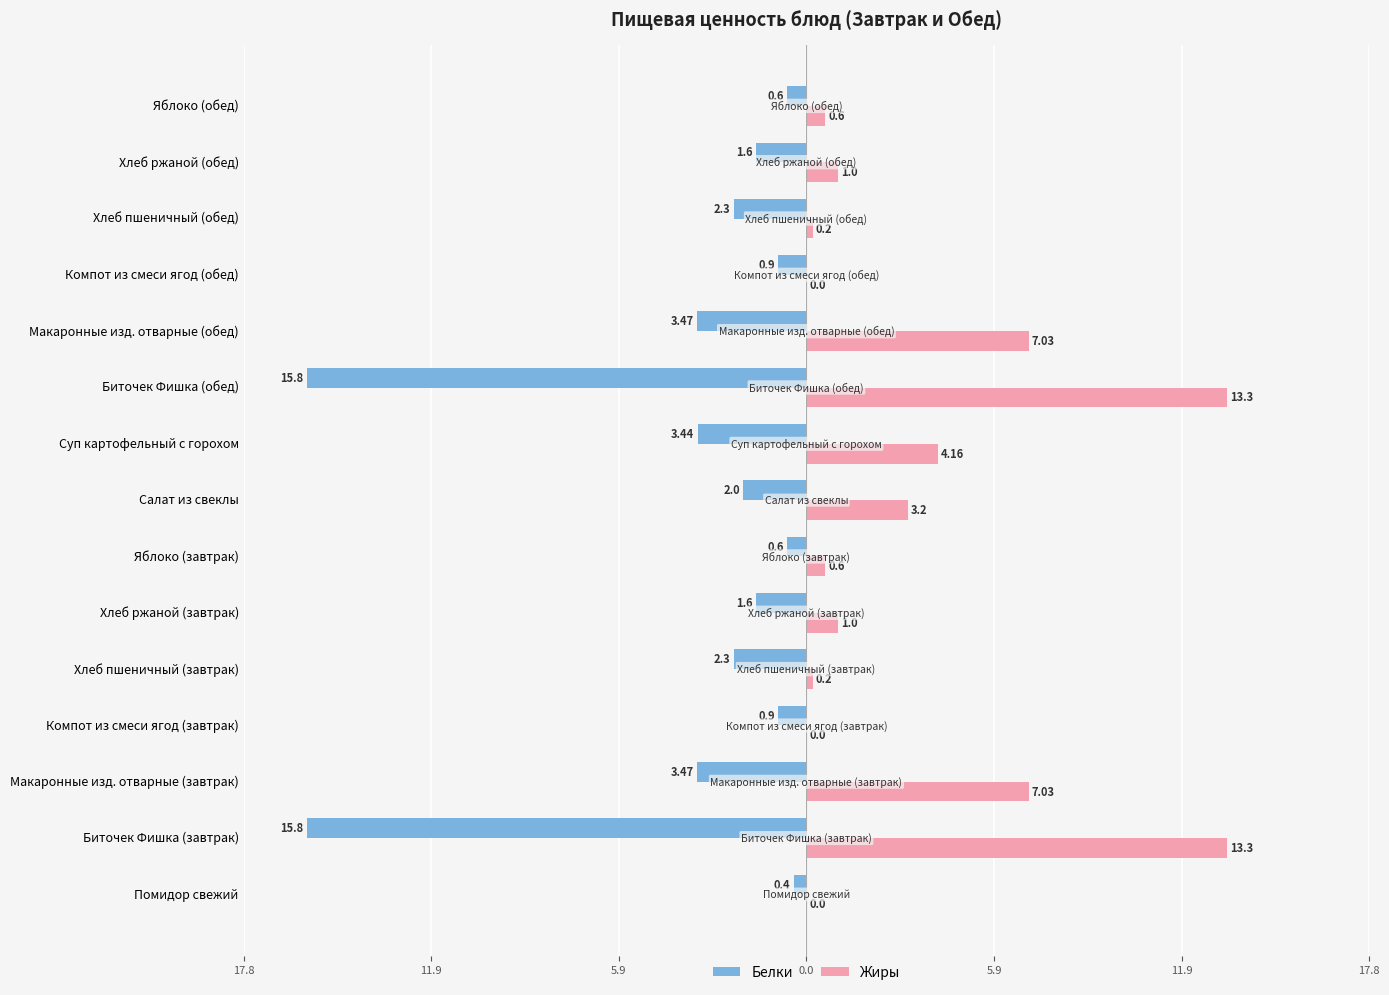

What are all the series names shown in the legend?

Белки, Жиры